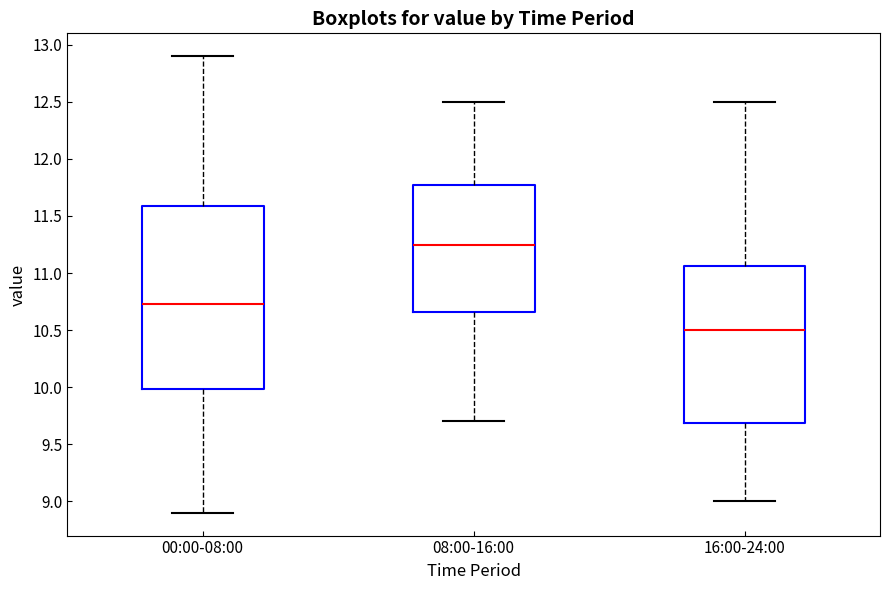

Which box is the tallest, from its lower edge to its upper edge?

00:00-08:00